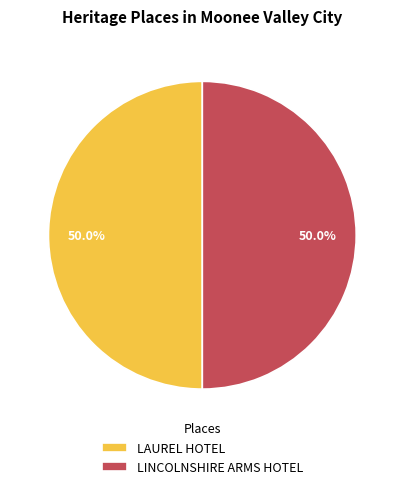

Is it true that LAUREL HOTEL is 50% of the pie?

True